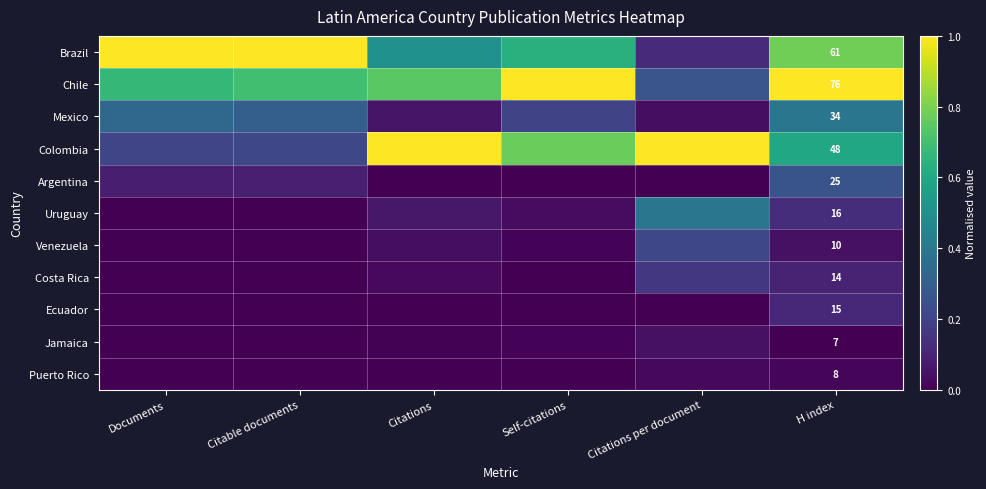

What is the spread (max minus min) of values at H index?

69.0